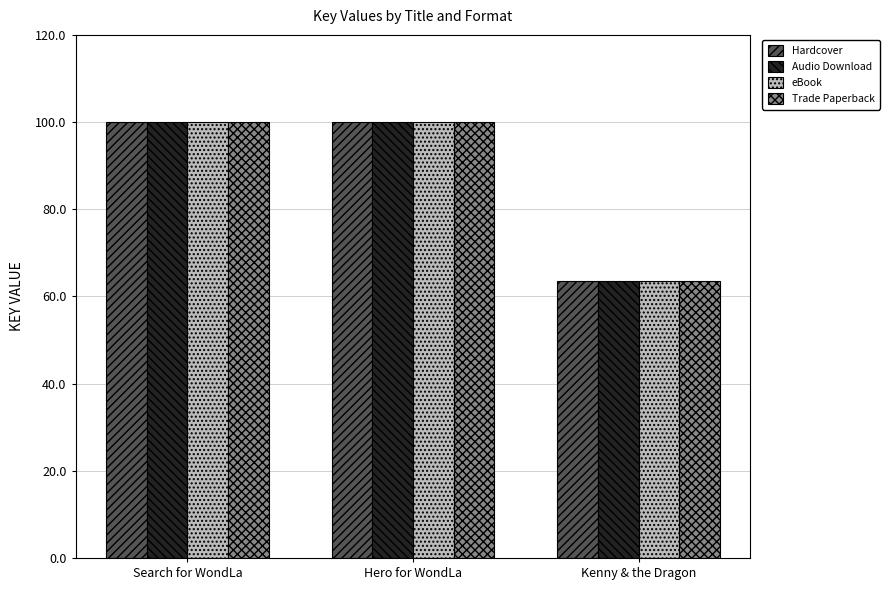

What is the difference between the maximum and minimum values in the Trade Paperback series?

36.4